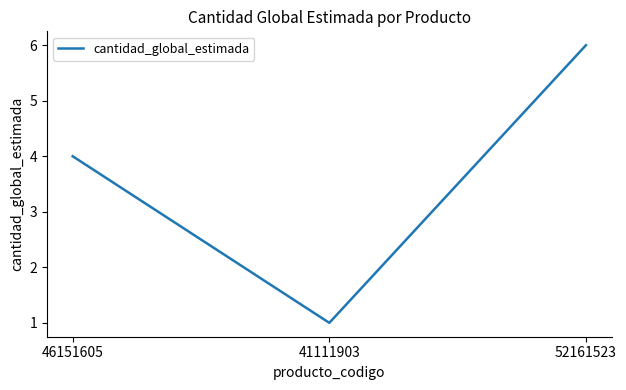

At which label is the value closest to 3?

46151605